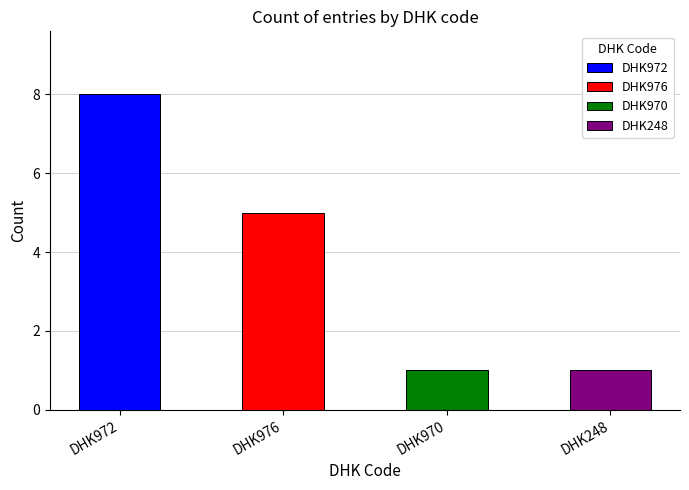

What are all the series names shown in the legend?

DHK972, DHK976, DHK970, DHK248